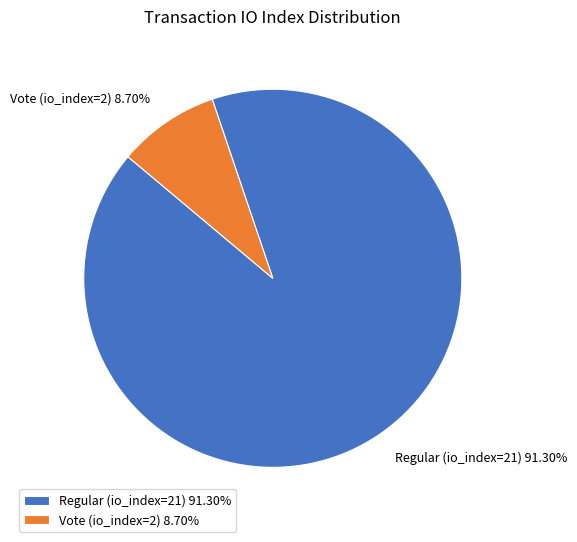

The Vote (io_index=2) slice represents 15% of the pie. True or false?

False